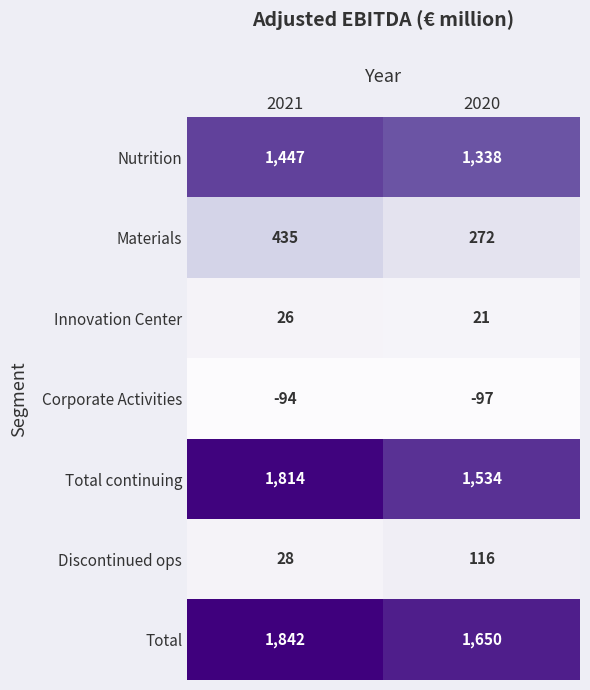

What is the maximum value for Total?

1842